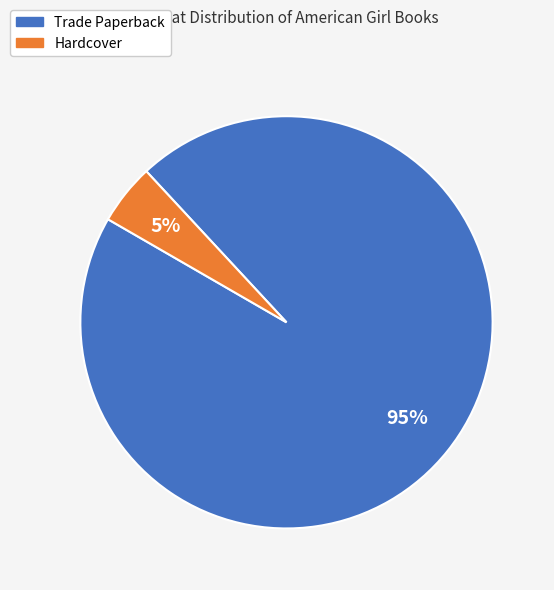

True or false: Trade Paperback accounts for 95% of the total.

True